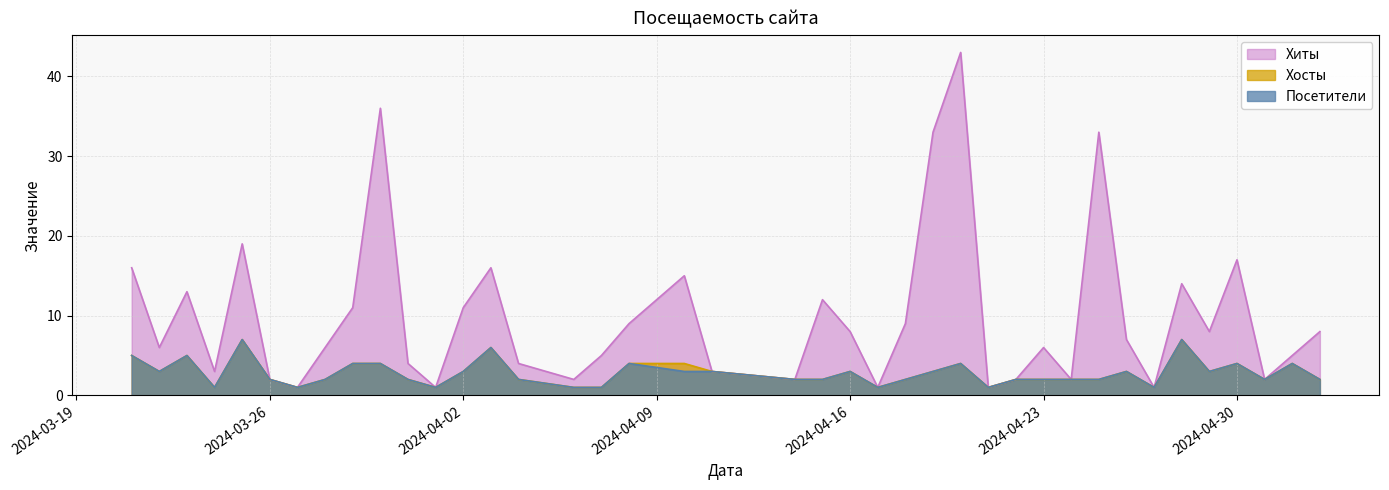

True or false: Посетители and Хосты intersect in this chart.

False